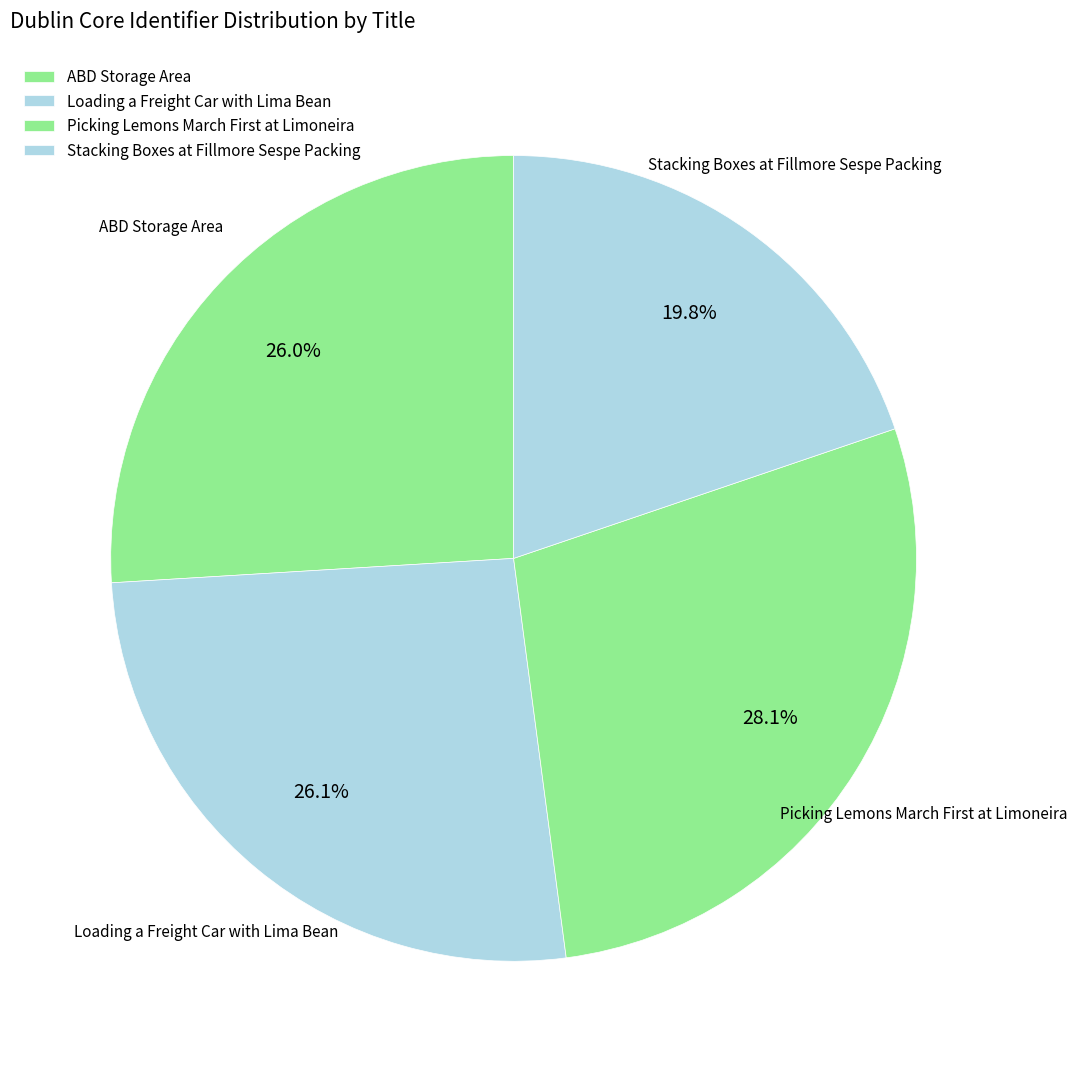

Count the number of slices in the pie.

4